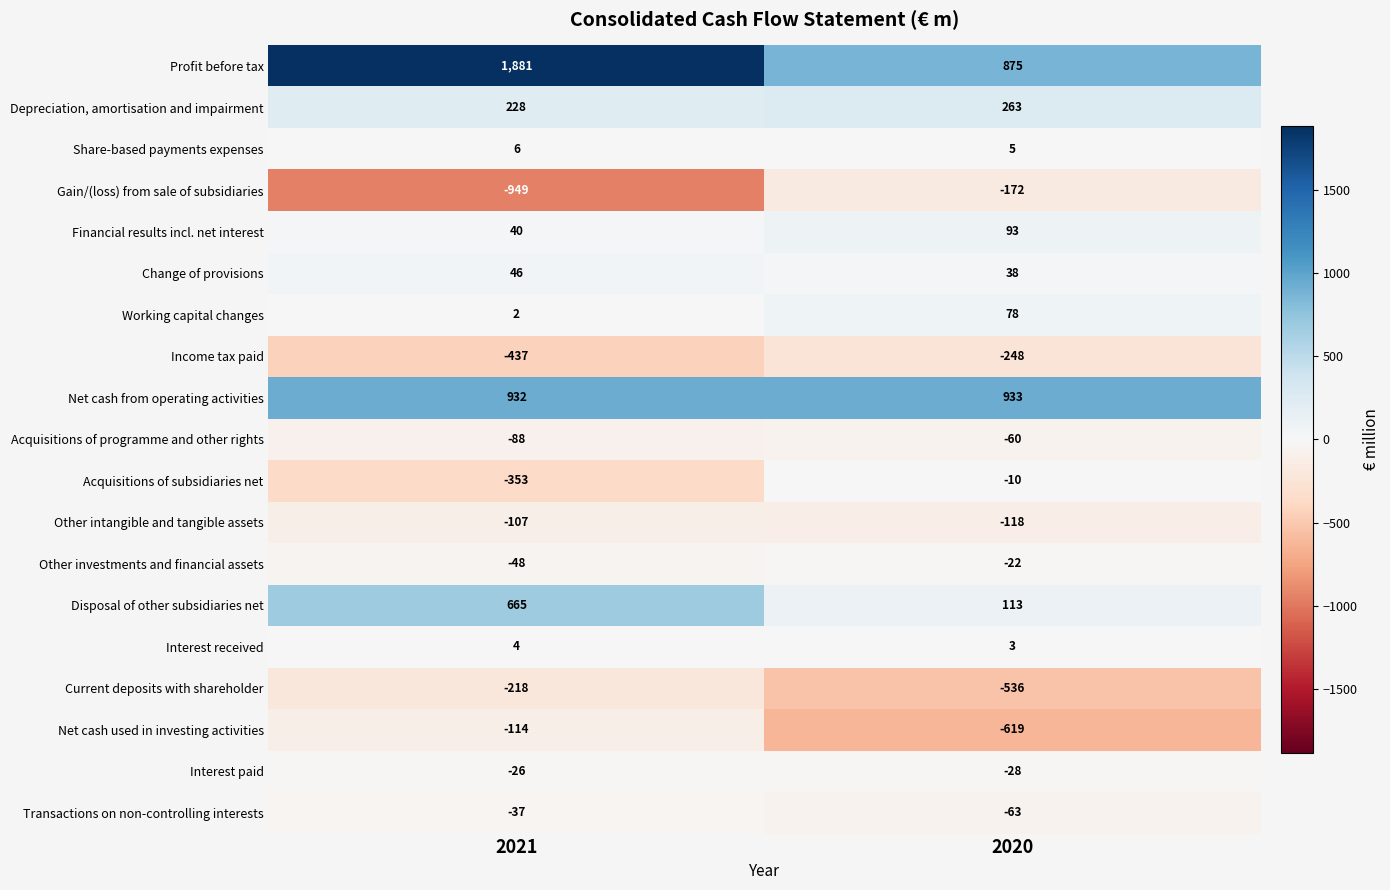

What is the approximate value of Net cash used in investing activities at 2020, to the nearest 50?

-600